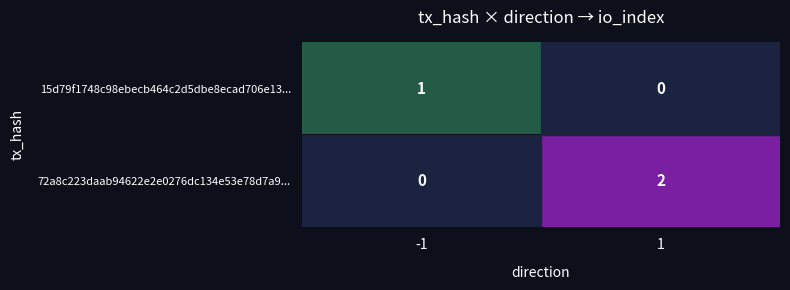

The 72a8c223daab94622e2e0276dc134e53e78d7a9... series shows 3 at 1. True or false?

False